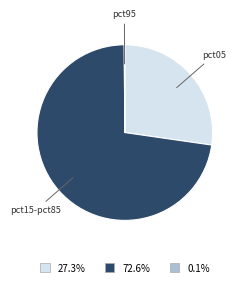

Which has a higher value, pct15-pct85 or pct05?

pct15-pct85